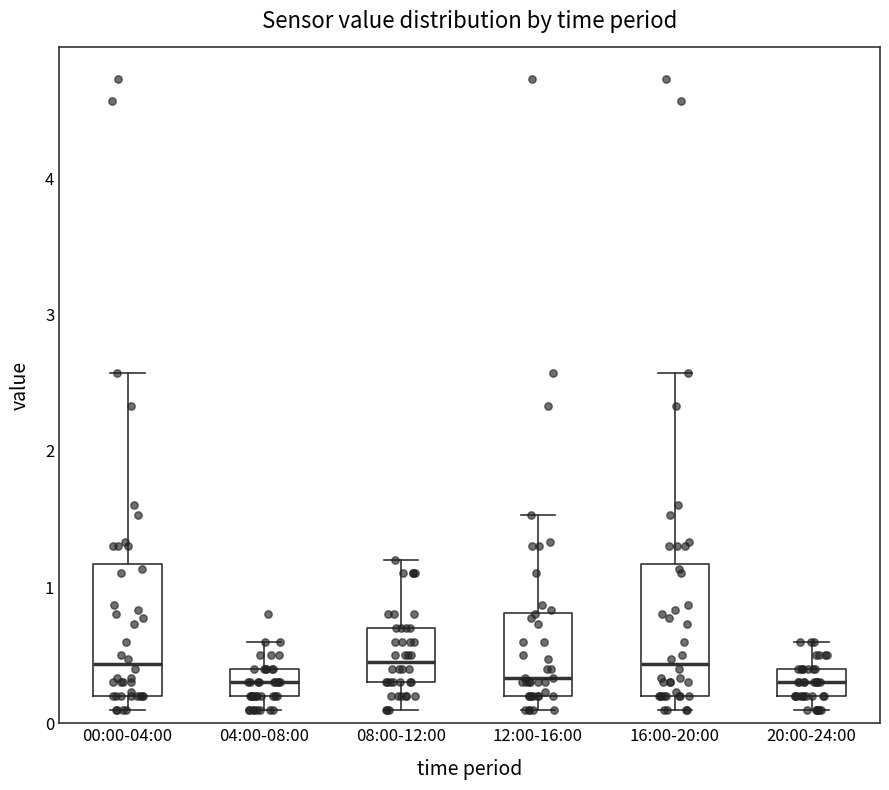

Reading left to right, read every box against the y-axis: the position of its median line, the range the box covers, and the ends of its whiskers. The values are not printed on the chart, so give them approximately, as read against the axis.

00:00-04:00: median 0.4, box 0.2 to 1.2, whiskers 0.1 to 2.6
04:00-08:00: median 0.3, box 0.2 to 0.4, whiskers 0.1 to 0.6
08:00-12:00: median 0.5, box 0.3 to 0.7, whiskers 0.1 to 1.2
12:00-16:00: median 0.3, box 0.2 to 0.8, whiskers 0.1 to 1.5
16:00-20:00: median 0.4, box 0.2 to 1.2, whiskers 0.1 to 2.6
20:00-24:00: median 0.3, box 0.2 to 0.4, whiskers 0.1 to 0.6